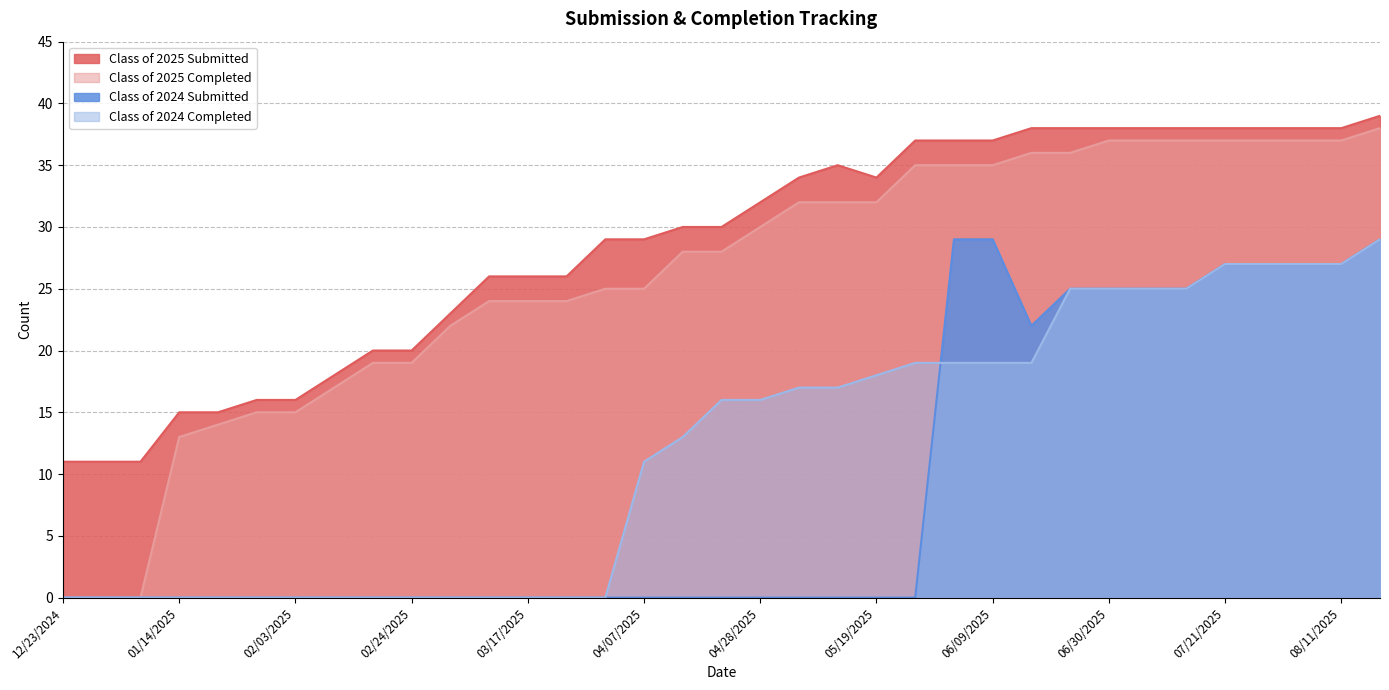

What position from the left is 05/26/2025?

23